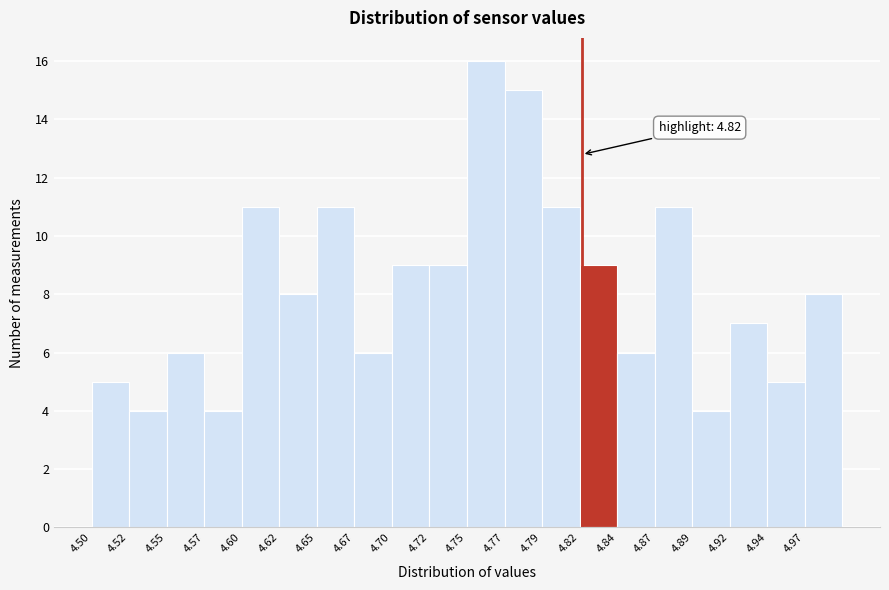

Over which range of the x-axis is the bar tallest?

4.745 to 4.770